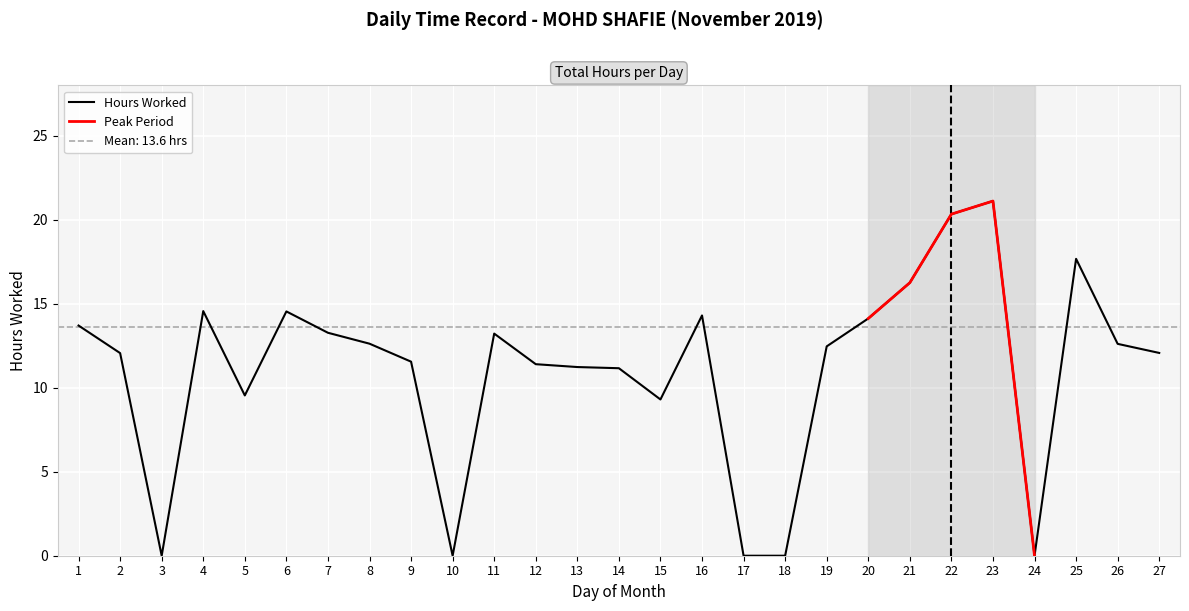

What is the sum of all values?

299.1